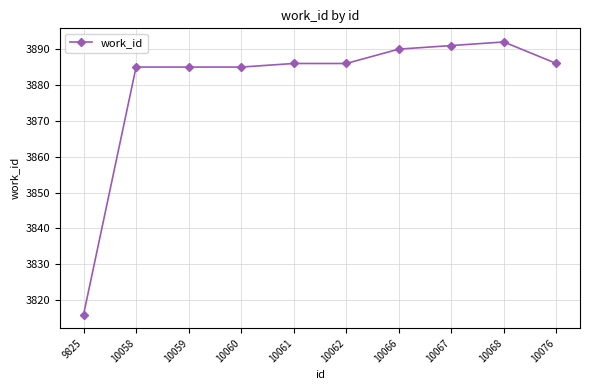

What is the ratio of the value at 10068 to the value at 10067?

1.0